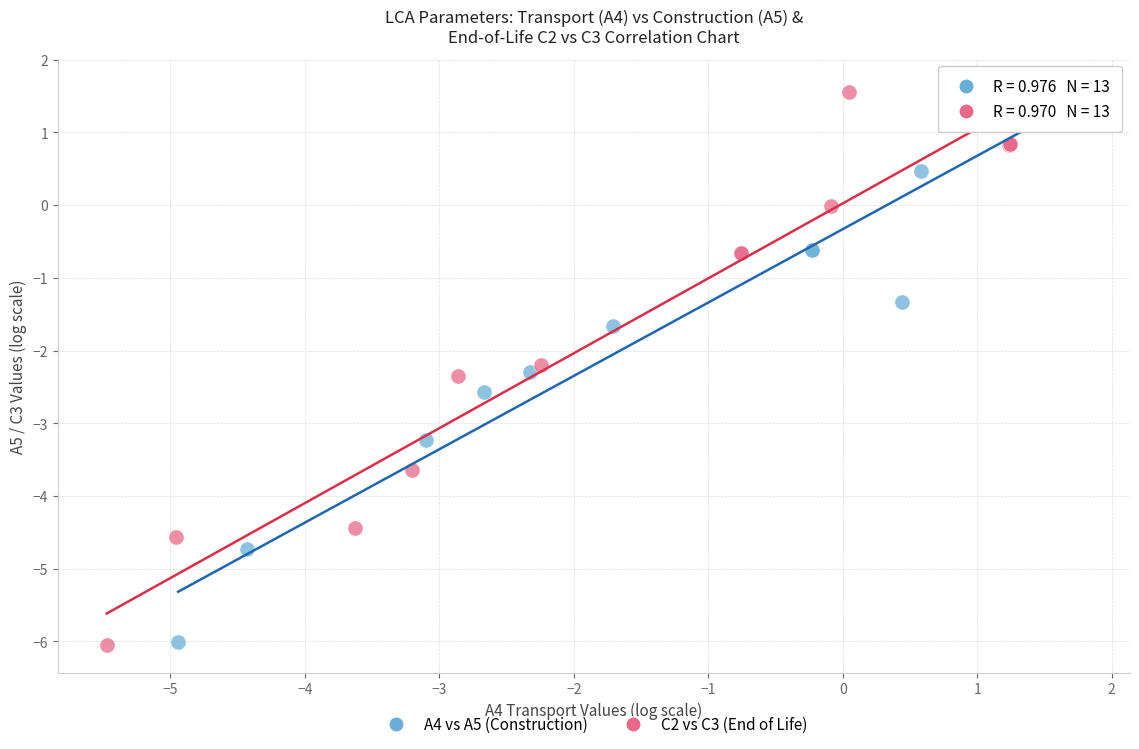

Which series has the largest Y range (max minus min)?

A4 vs A5 (Construction)